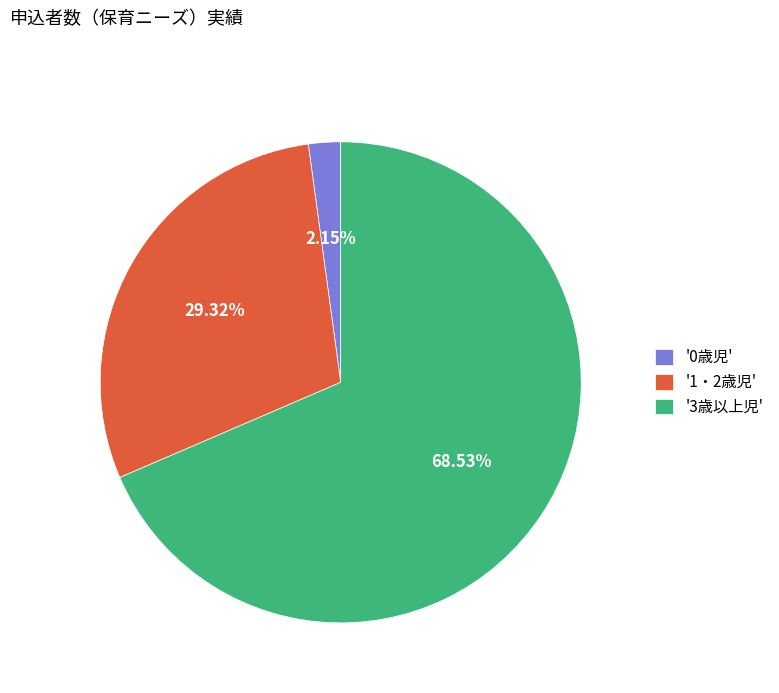

Is the sum of '1・2歳児' and '3歳以上児' greater than half?

Yes